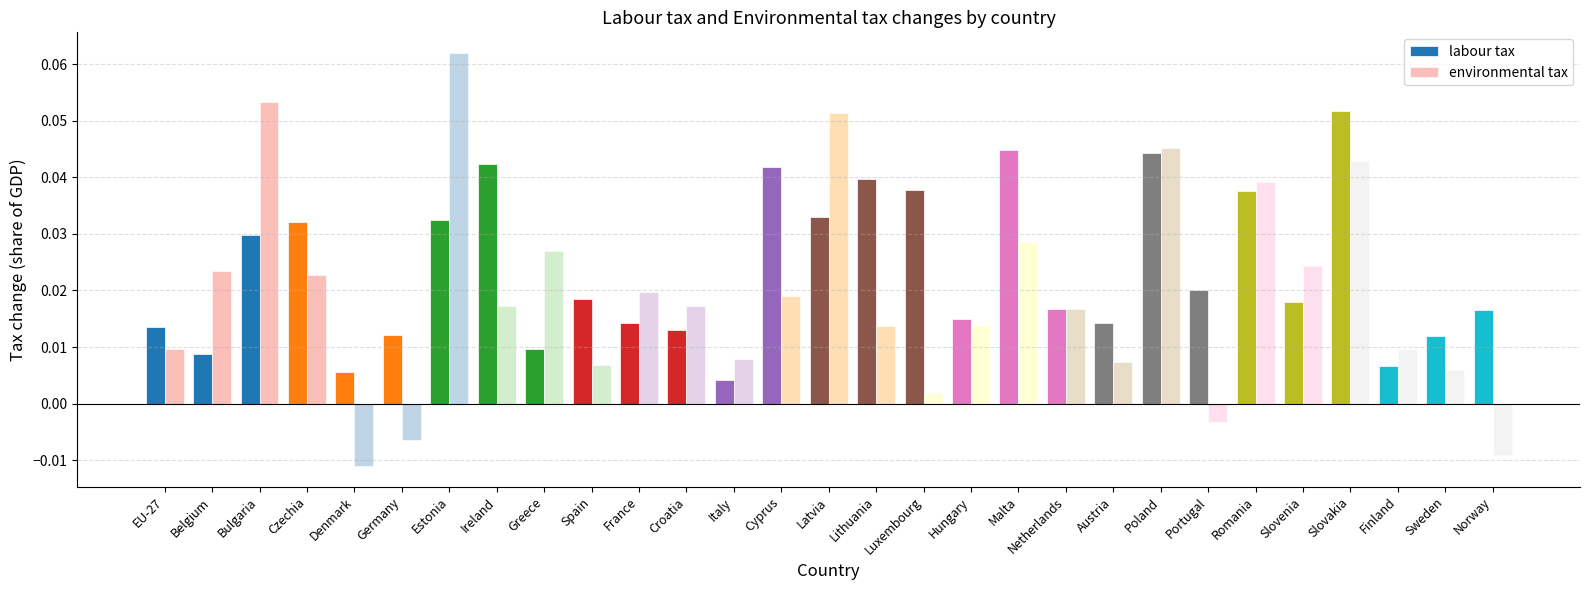

What is the sum of all labour tax values?

0.7